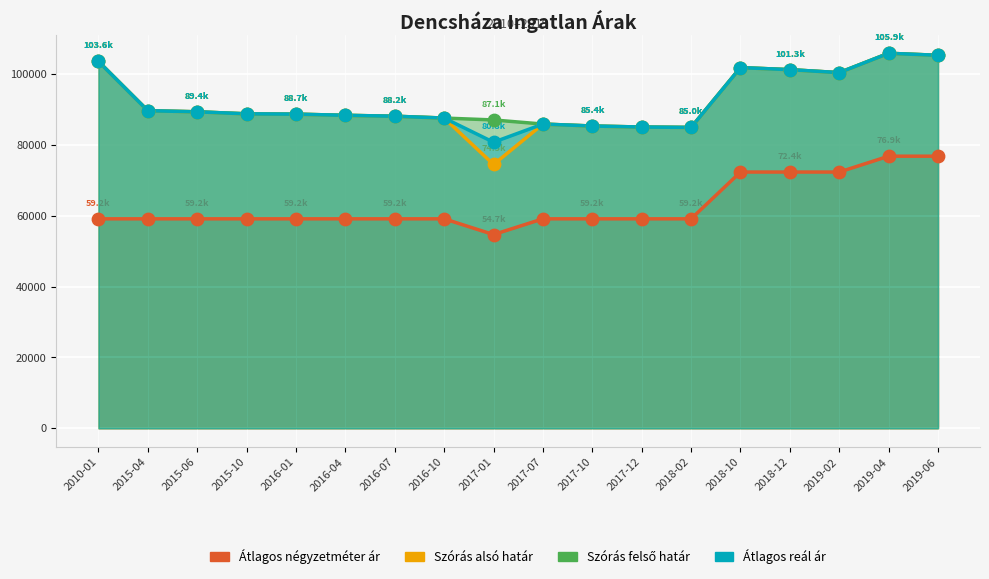

At how many categories does at least one series exceed 77377?

18